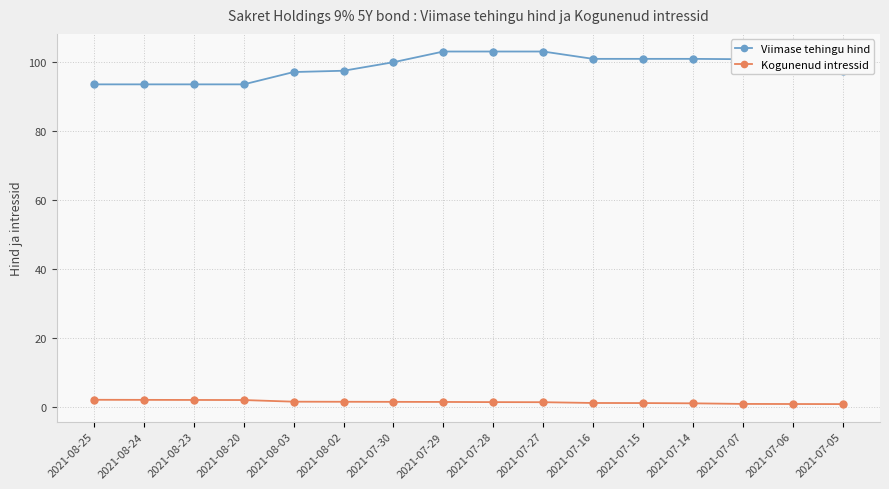

True or false: Viimase tehingu hind has a value of 93.7 at 2021-08-23.

True